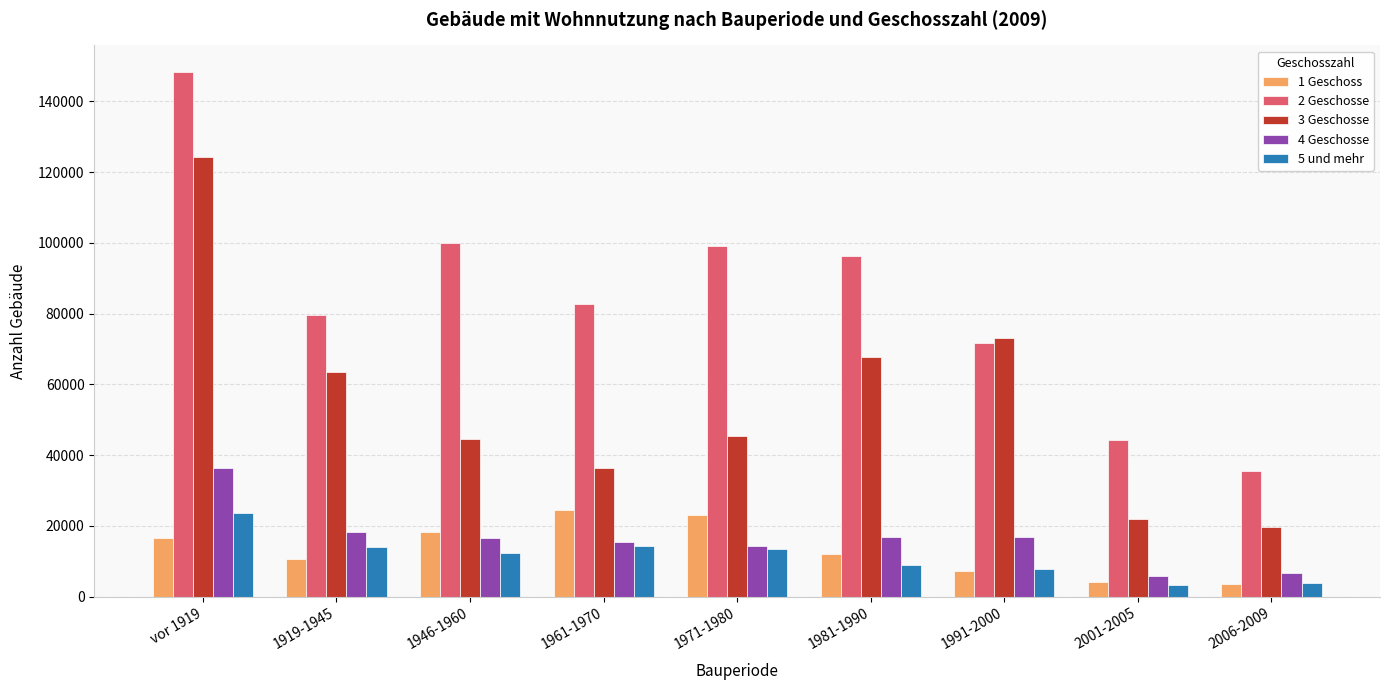

What is the difference between the maximum and second lowest values in the 1 Geschoss series?

20299